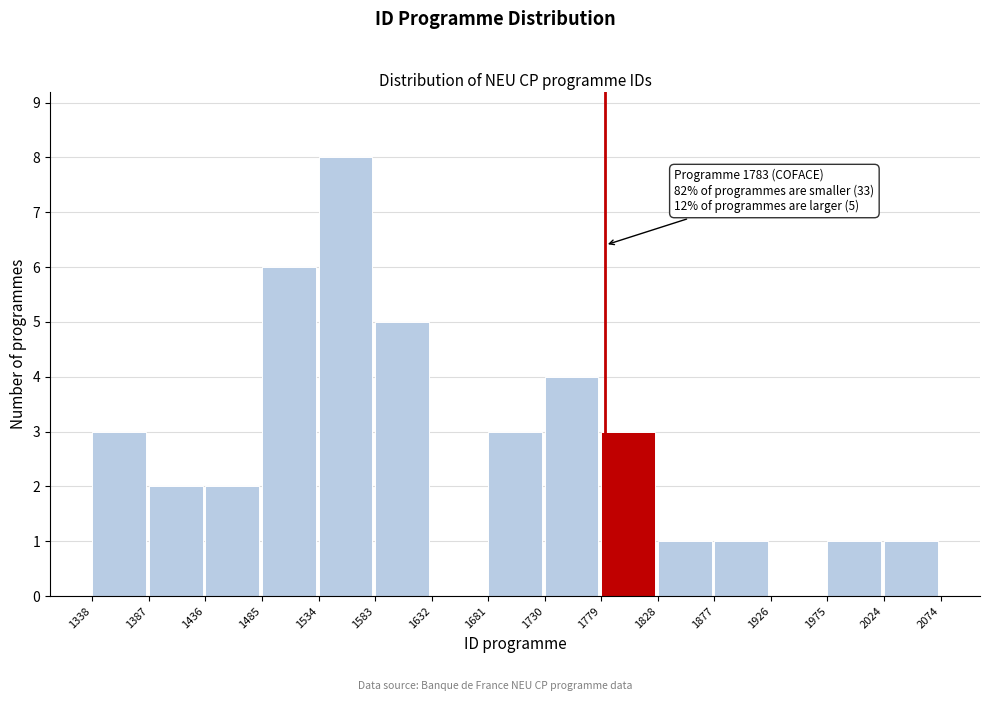

Over which range of the x-axis is the bar tallest?

1534 to 1583